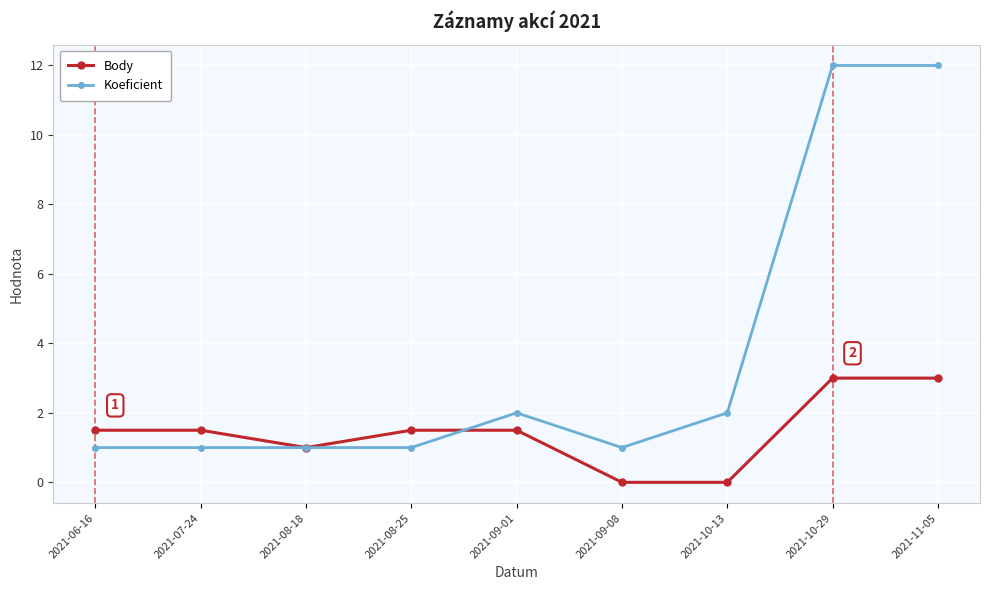

Reading left to right, extract all data points from this chart.

Body: 1.5	1.5	1.0	1.5	1.5	0.0	0.0	3.0	3.0
Koeficient: 1.0	1.0	1.0	1.0	2.0	1.0	2.0	12.0	12.0